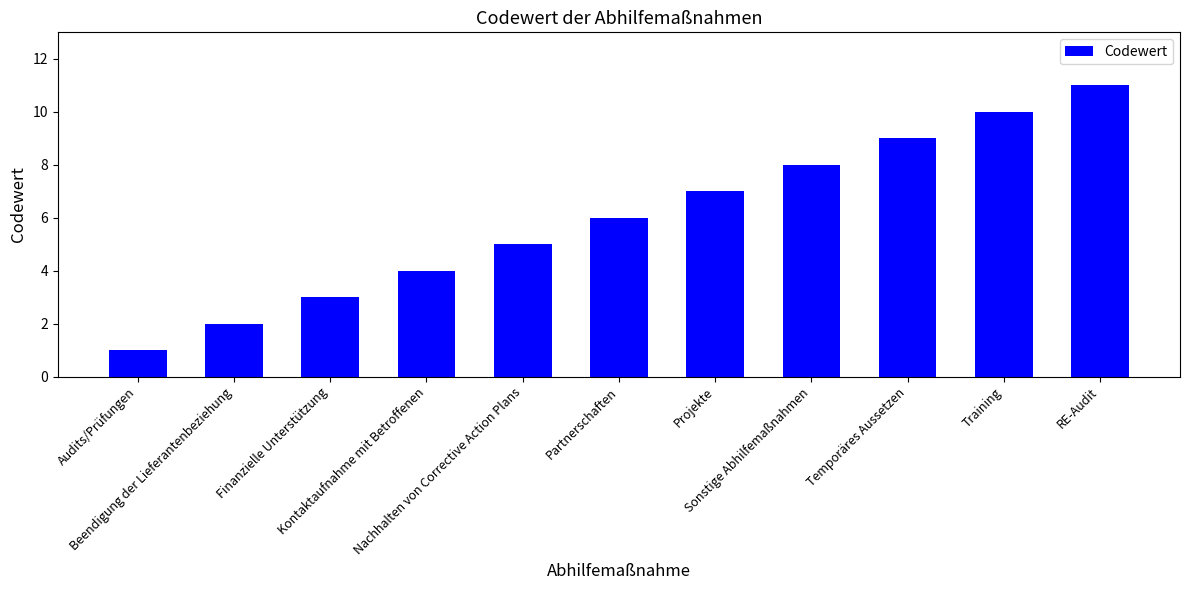

Does the chart contain any negative values?

No